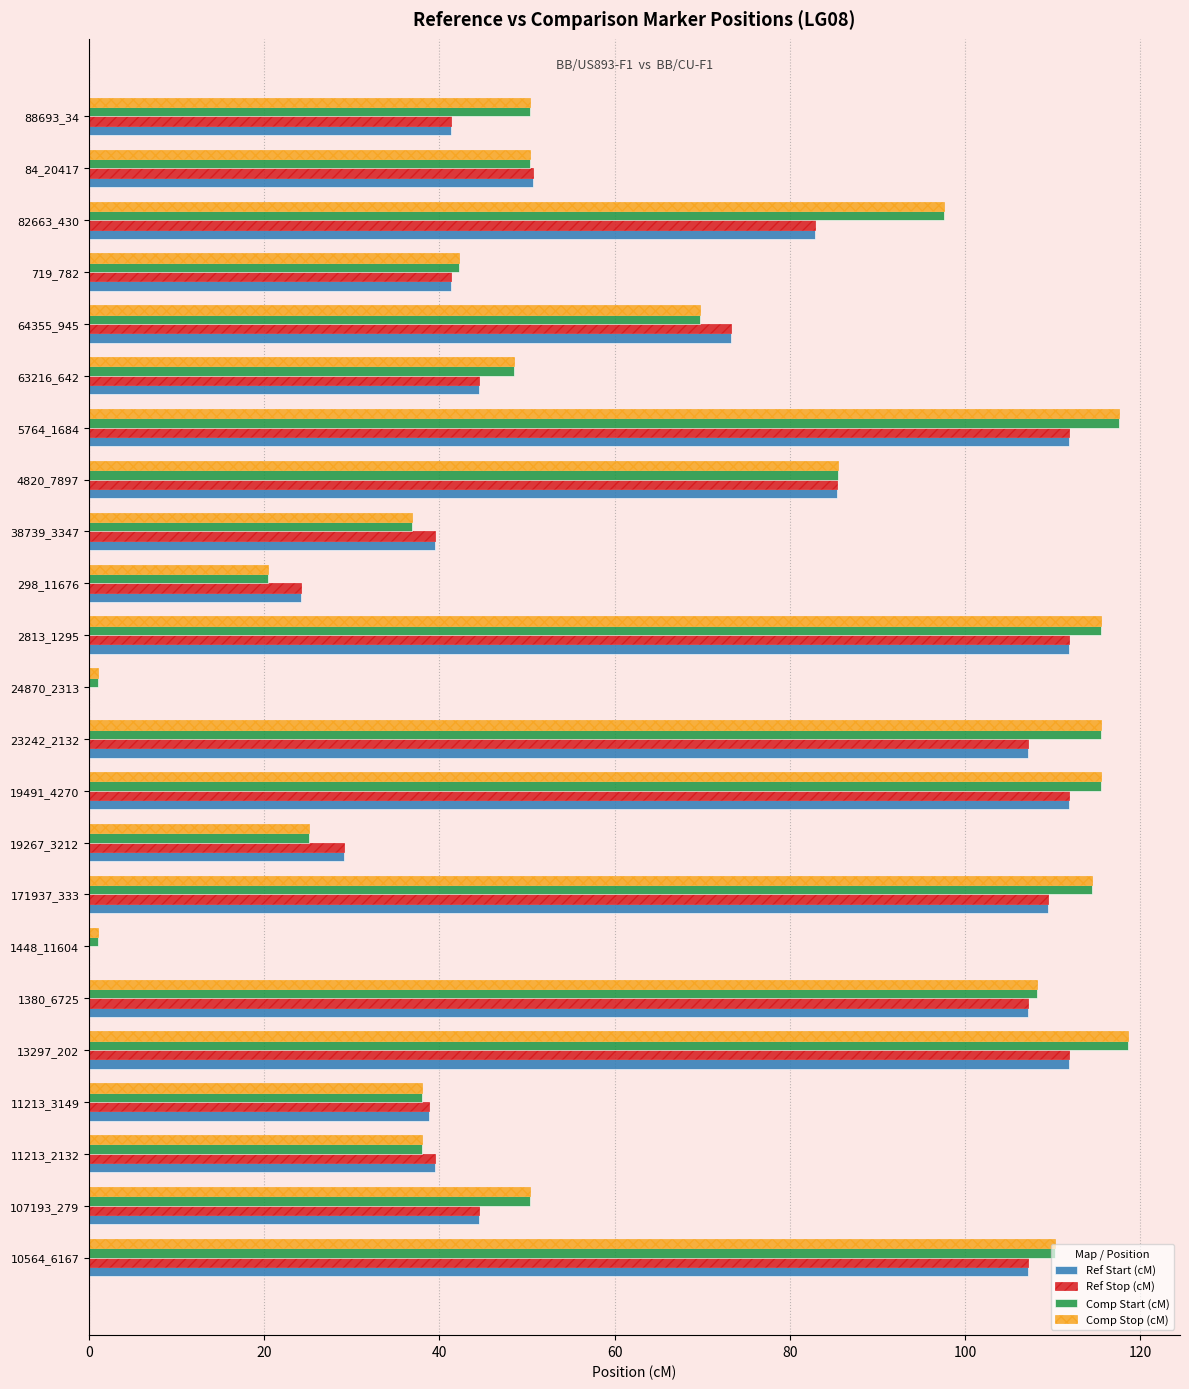

At which label is Ref Stop (cM) closest to 55?

84_20417